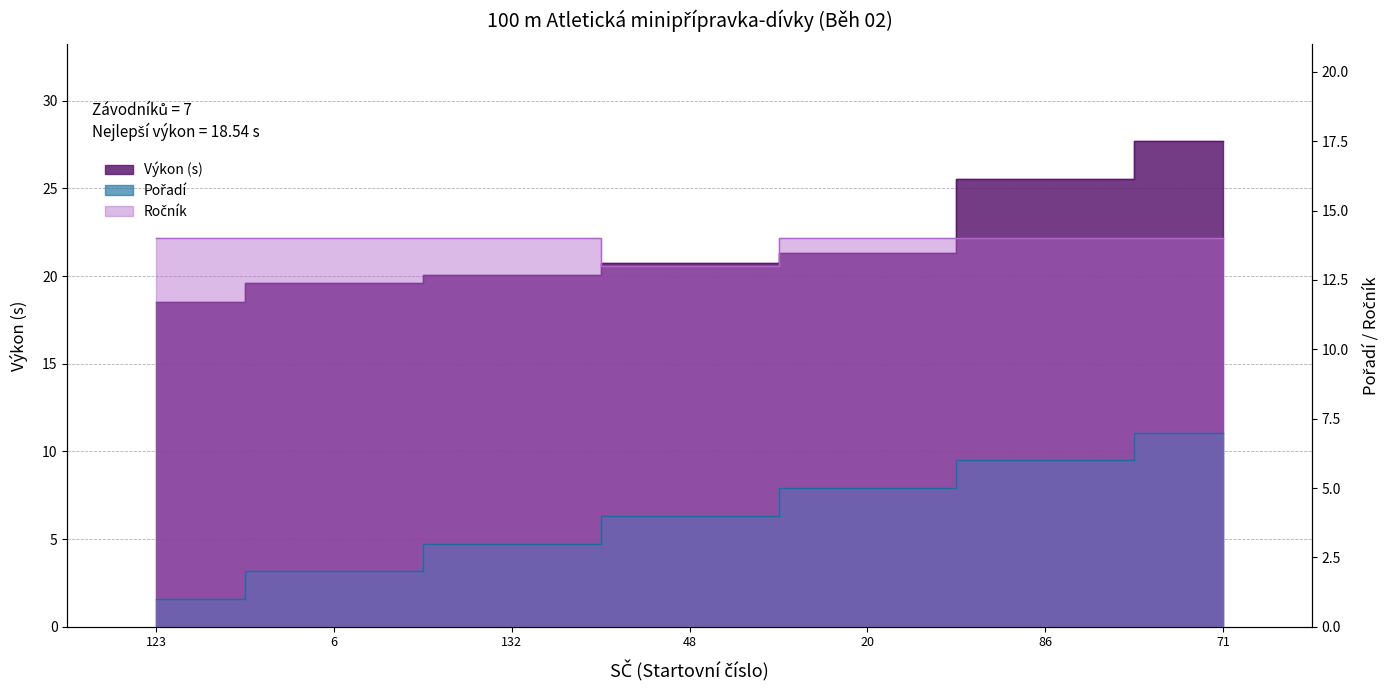

What value does the Pořadí series have at 86?

6.0